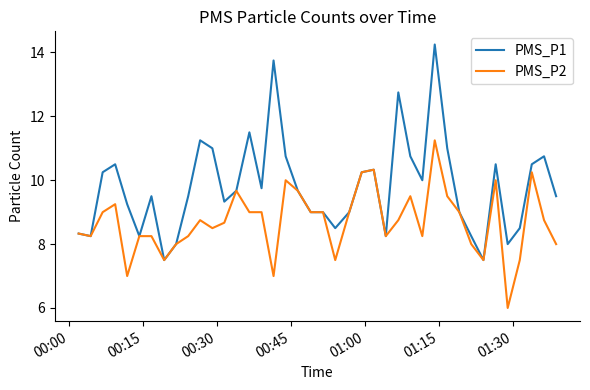

Which series has the largest total across all categories?

PMS_P1